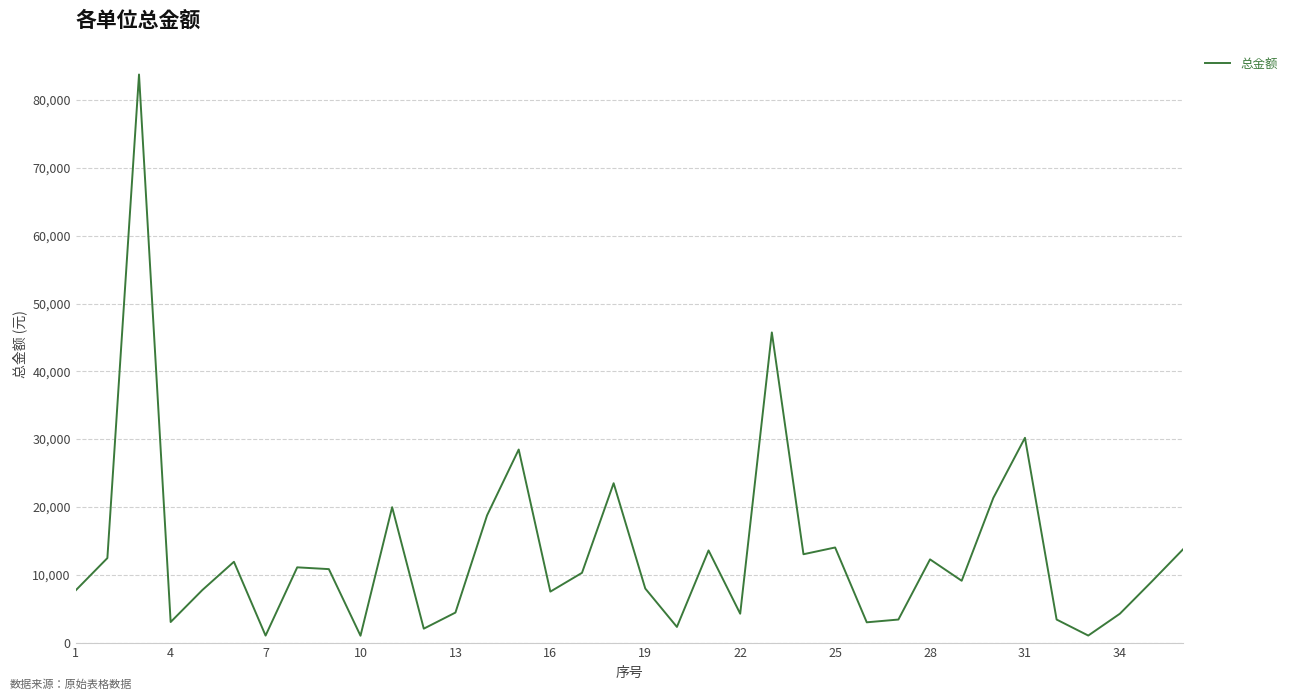

What is the difference between the maximum and minimum values?

82757.9